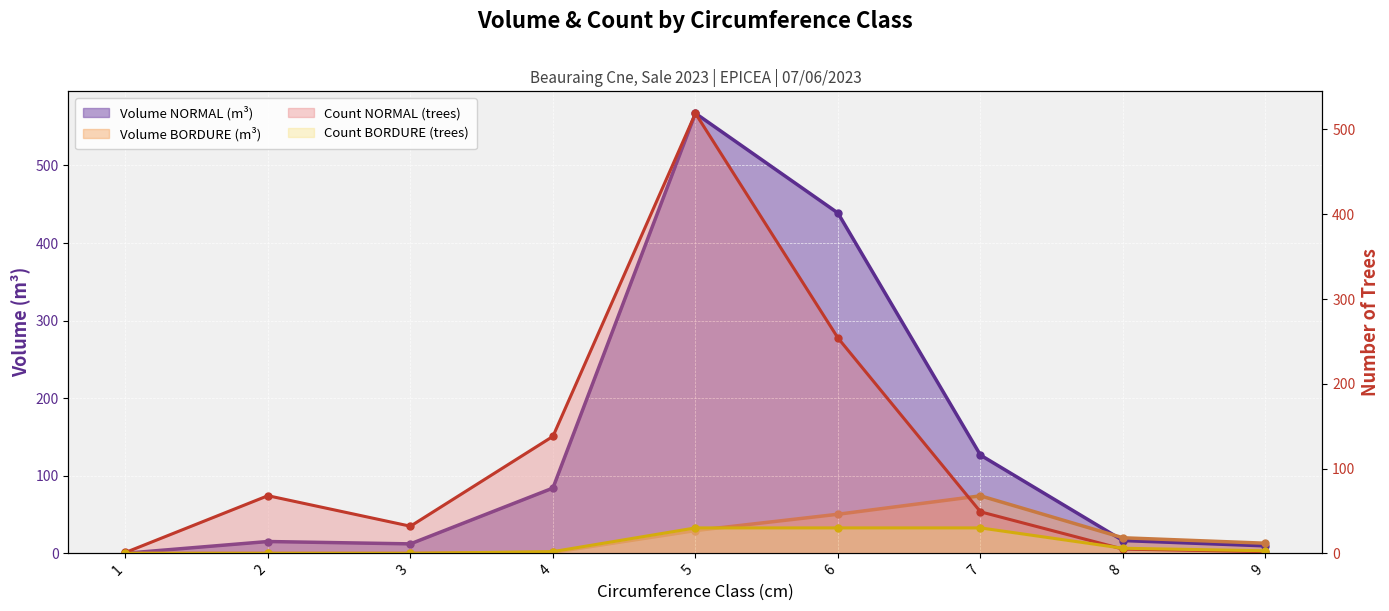

What is the highest value of the produit_vtgr NORMAL series?

567.2